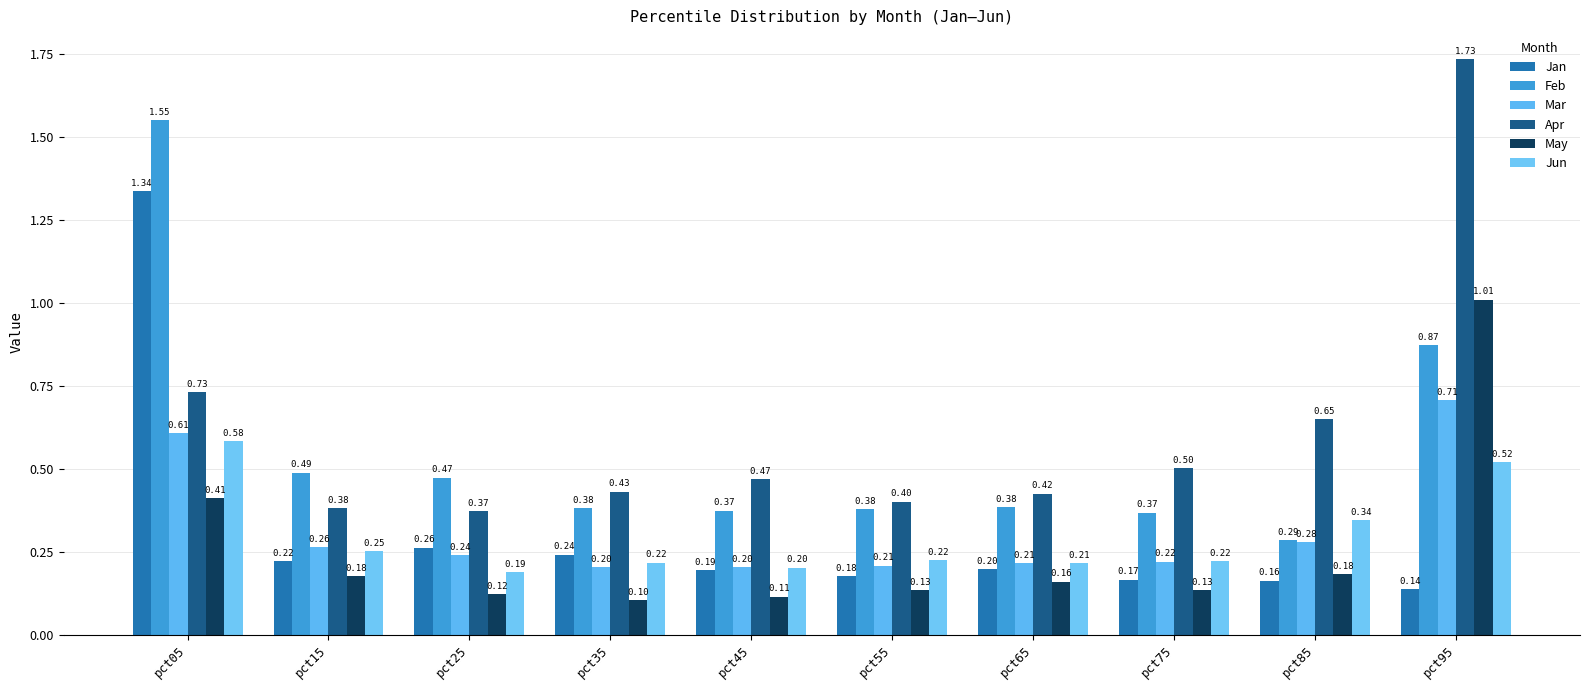

What is the total value across all series at pct15?

1.8